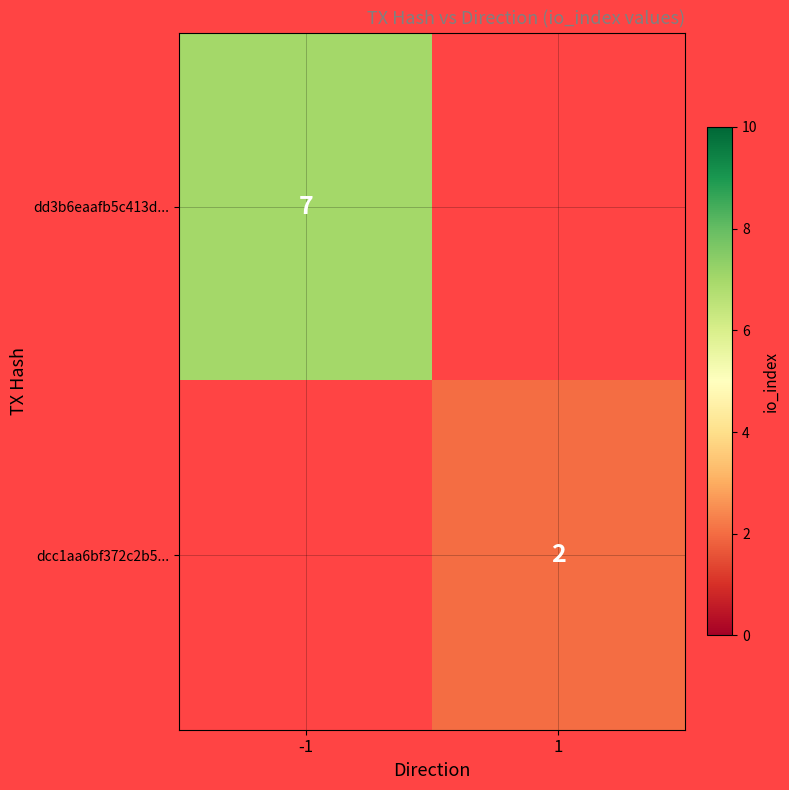

Which label corresponds to the largest value in the chart?

-1